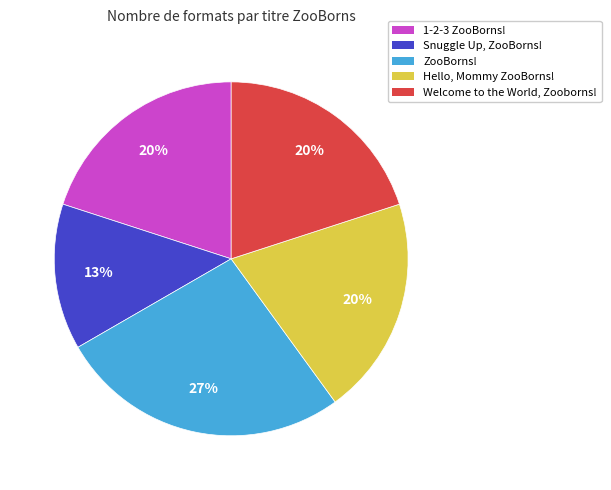

Which category has the biggest portion of the pie?

ZooBorns!